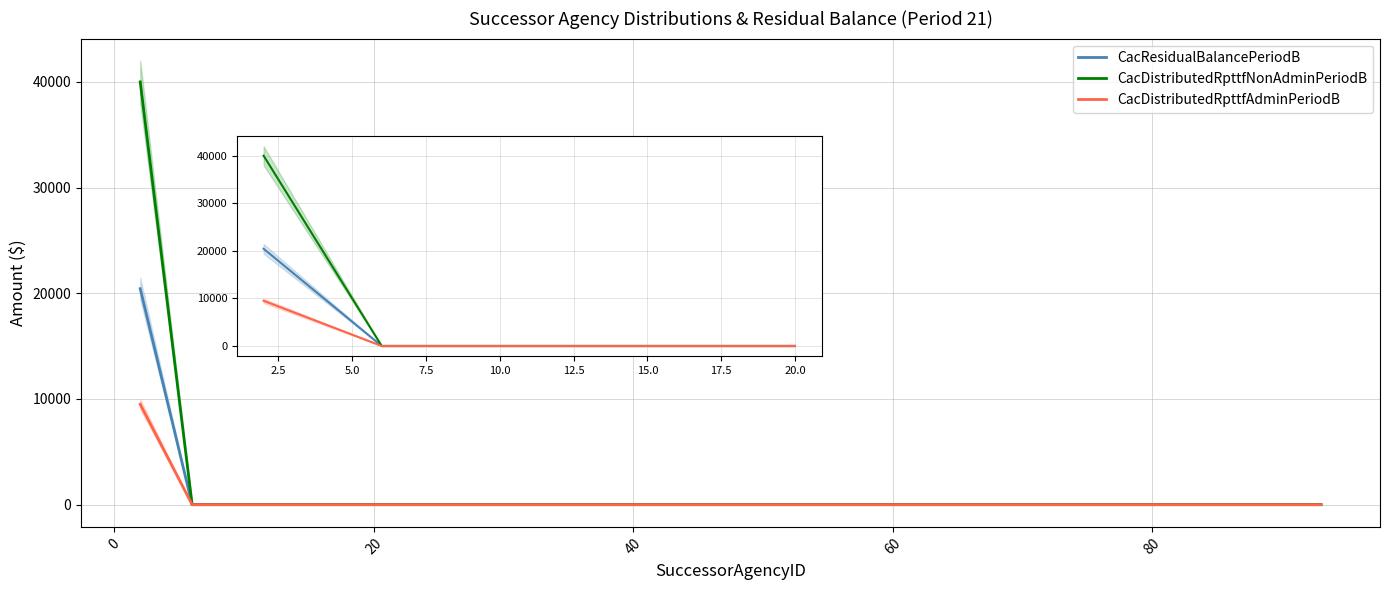

What position from the left is 0?

2